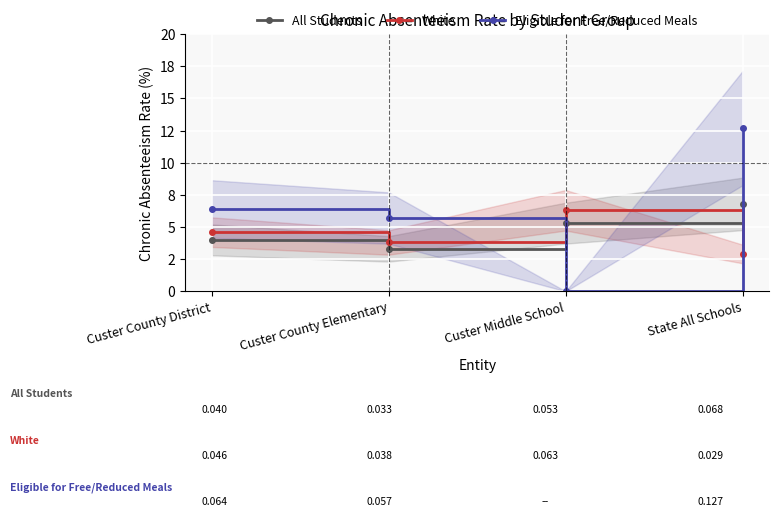

At which label does White reach its peak?

Custer Middle School